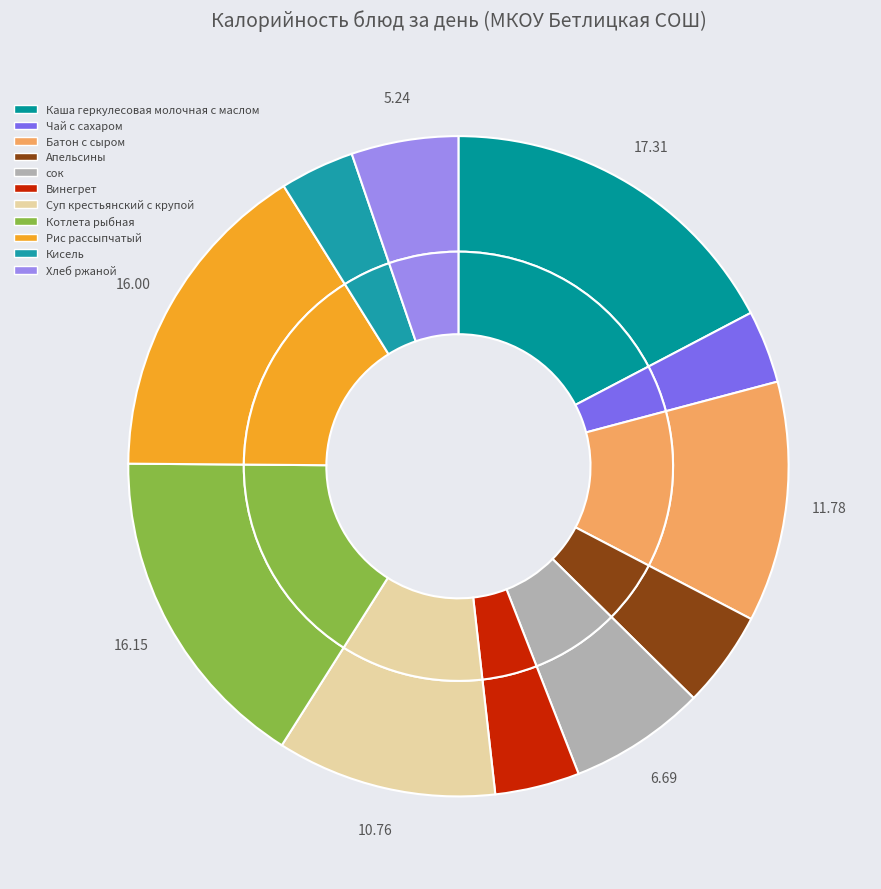

Which slice is the largest?

Каша геркулесовая молочная с маслом